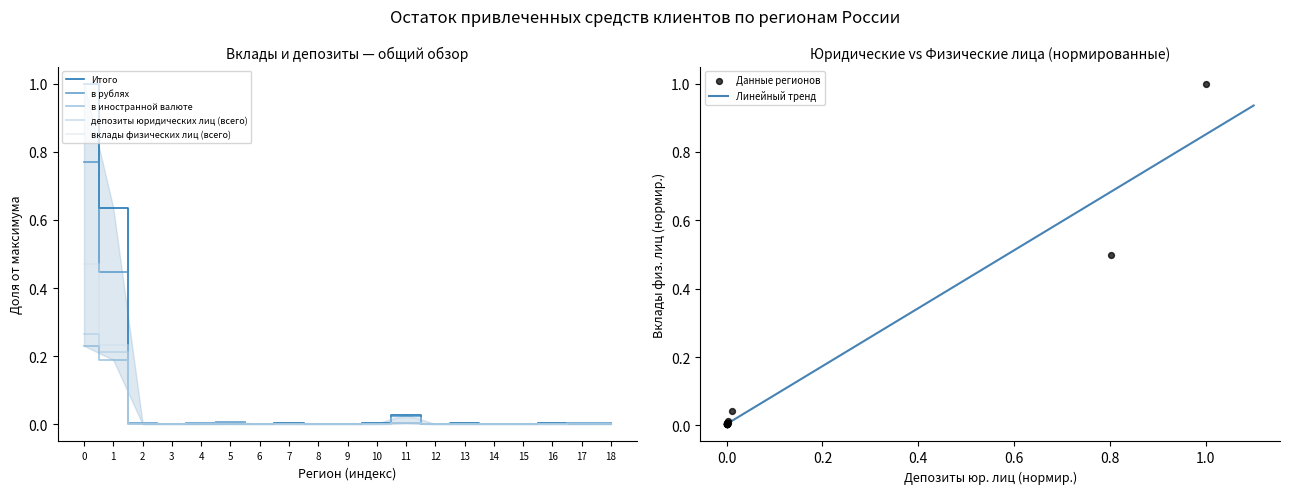

Which series has the largest Y range (max minus min)?

Итого